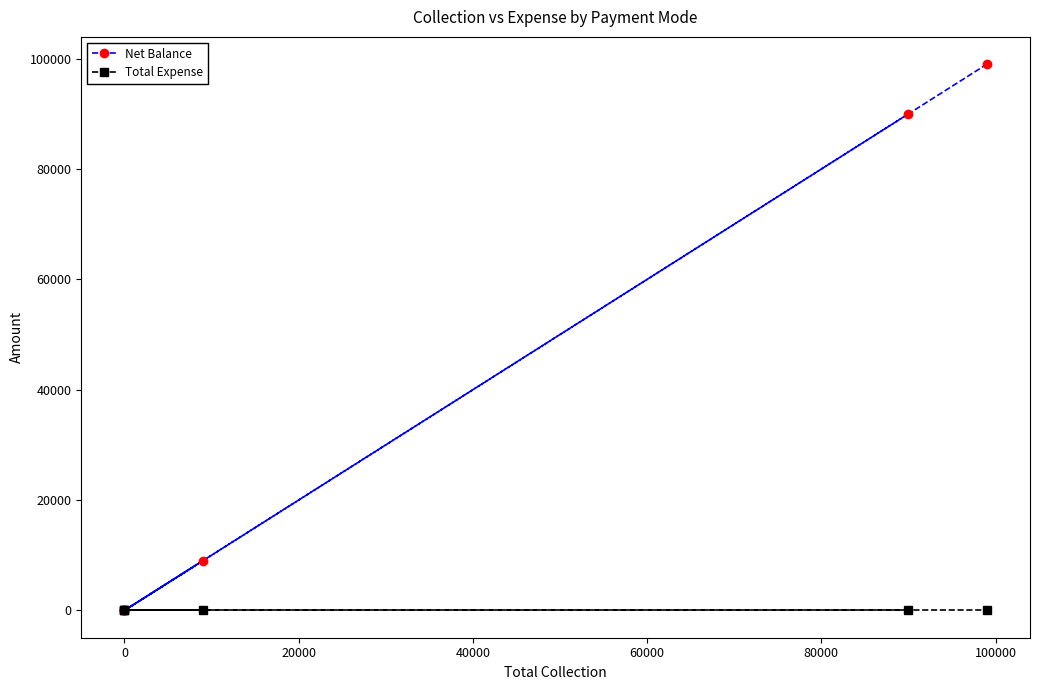

At 0, list the series in order from largest to smallest.

Net Balance, Total Expense